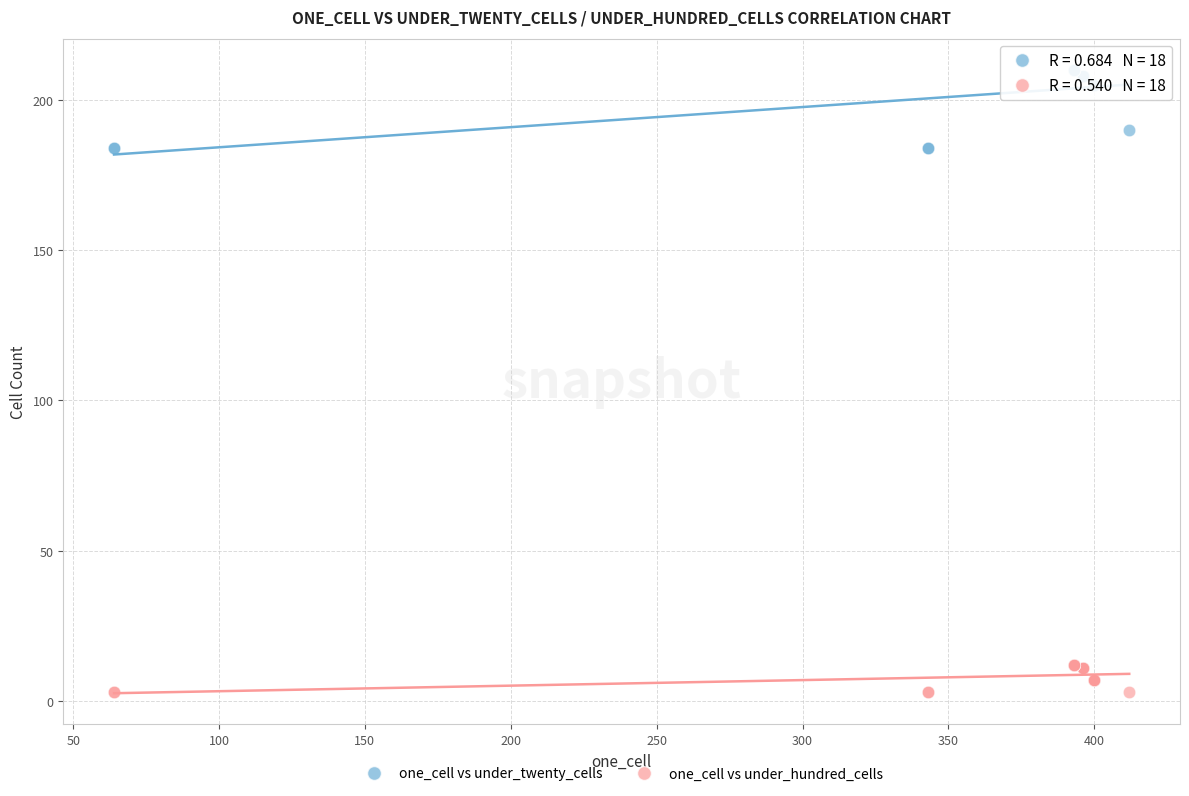

What are all the series names shown in the legend?

one_cell vs under_twenty_cells, one_cell vs under_hundred_cells